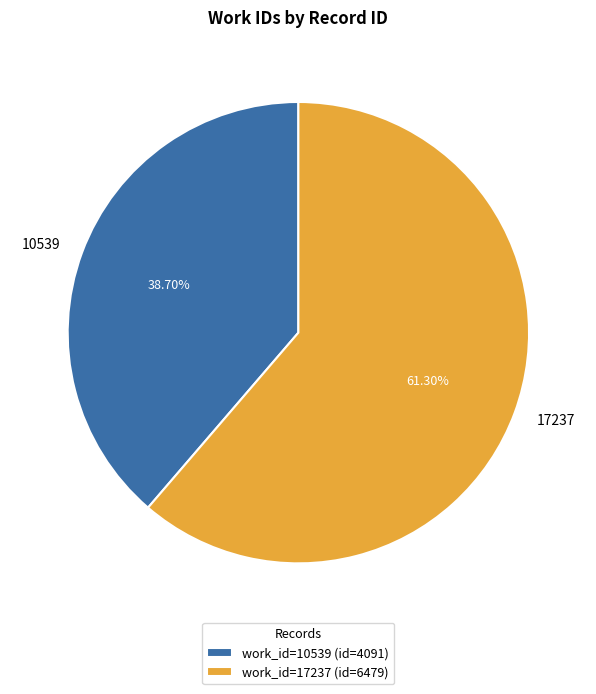

Is it true that 10539 is 47% of the pie?

False